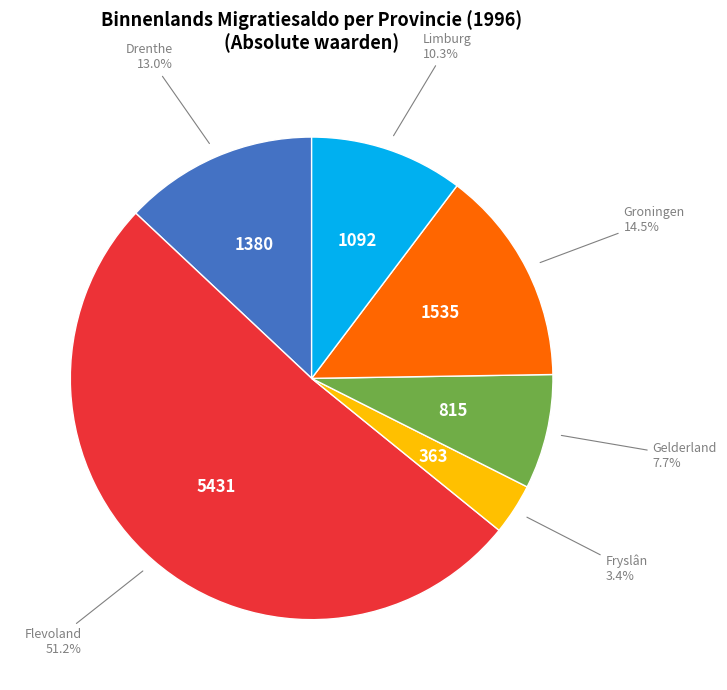

Count the number of slices in the pie.

6